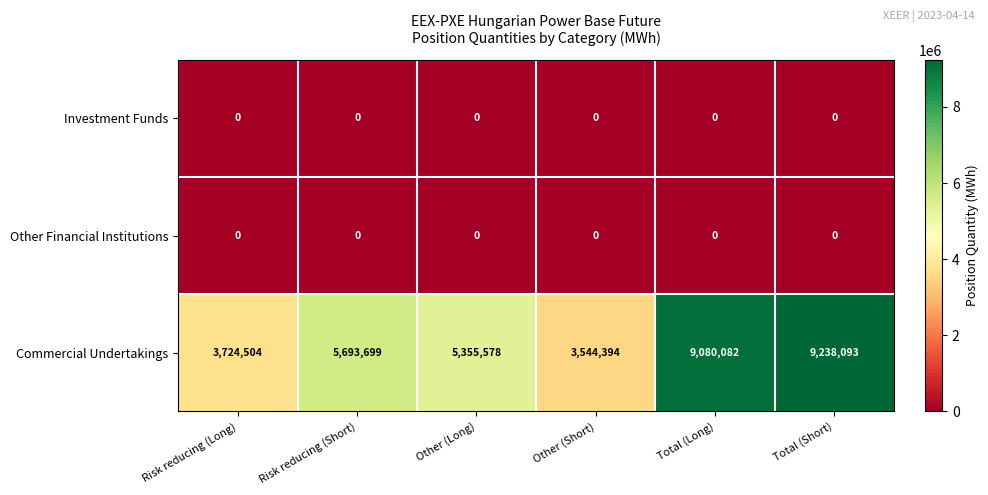

The Commercial Undertakings series shows 2463569 at Risk reducing (Short). True or false?

False